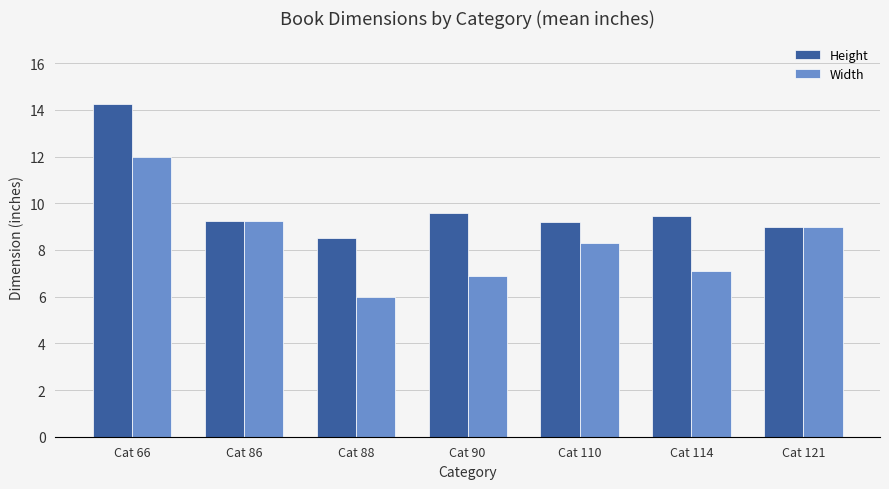

What is the sum of all Height values?

69.3